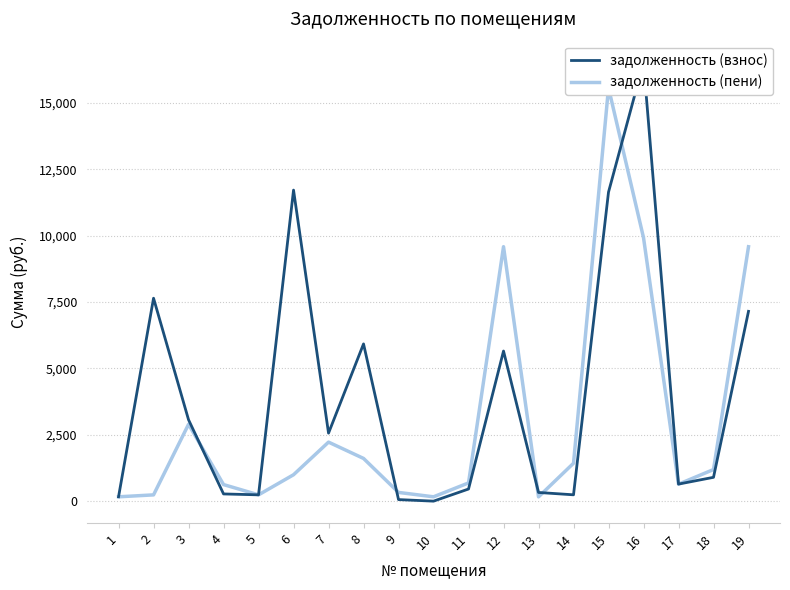

What is the value of the задолженность (пени) point at the 2nd from the left?

236.0